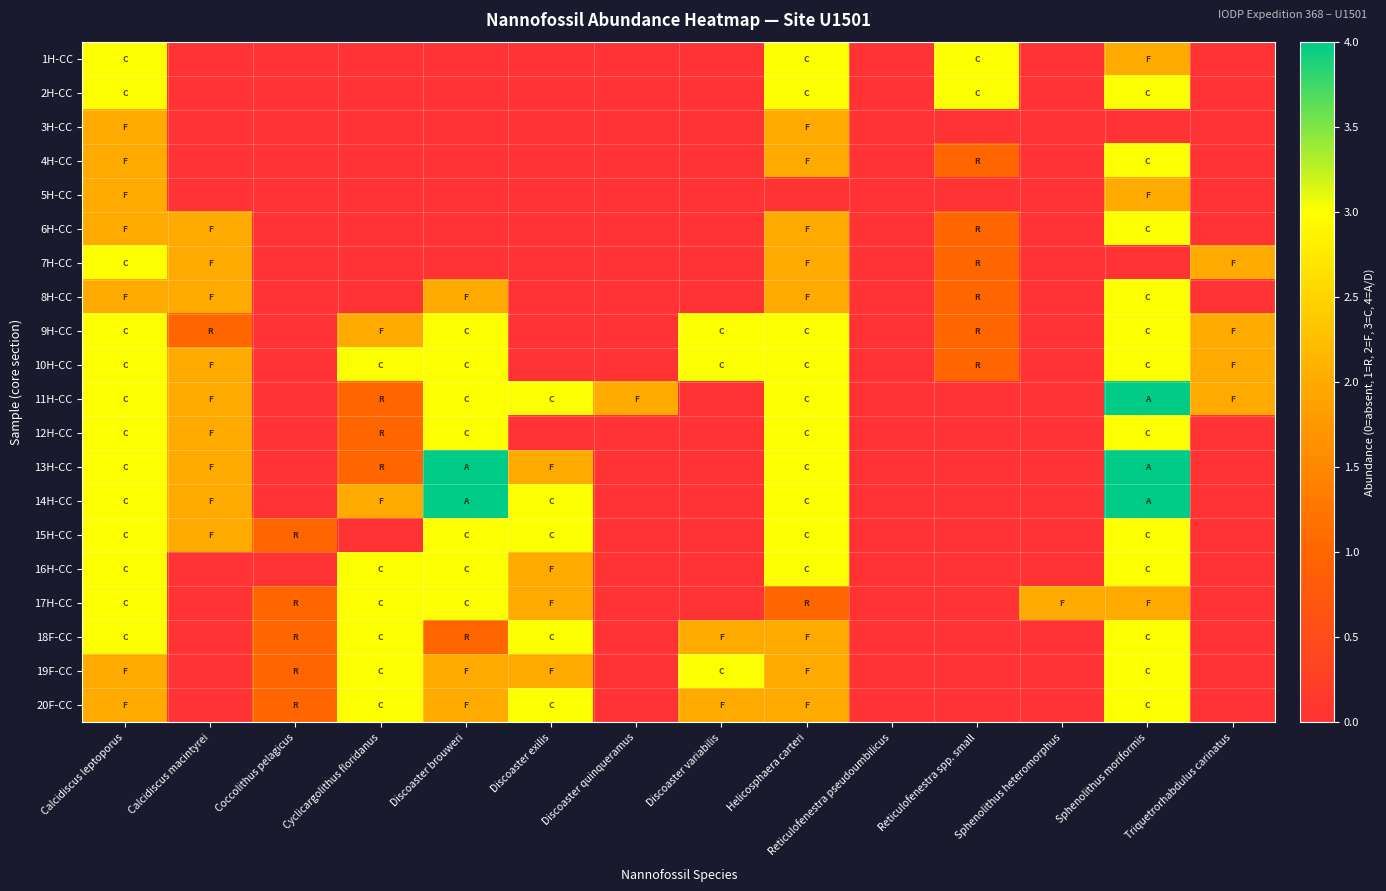

Rank the series at Sphenolithus heteromorphus from highest to lowest value.

17H-CC, 1H-CC, 2H-CC, 3H-CC, 4H-CC, 5H-CC, 6H-CC, 7H-CC, 8H-CC, 9H-CC, 10H-CC, 11H-CC, 12H-CC, 13H-CC, 14H-CC, 15H-CC, 16H-CC, 18F-CC, 19F-CC, 20F-CC